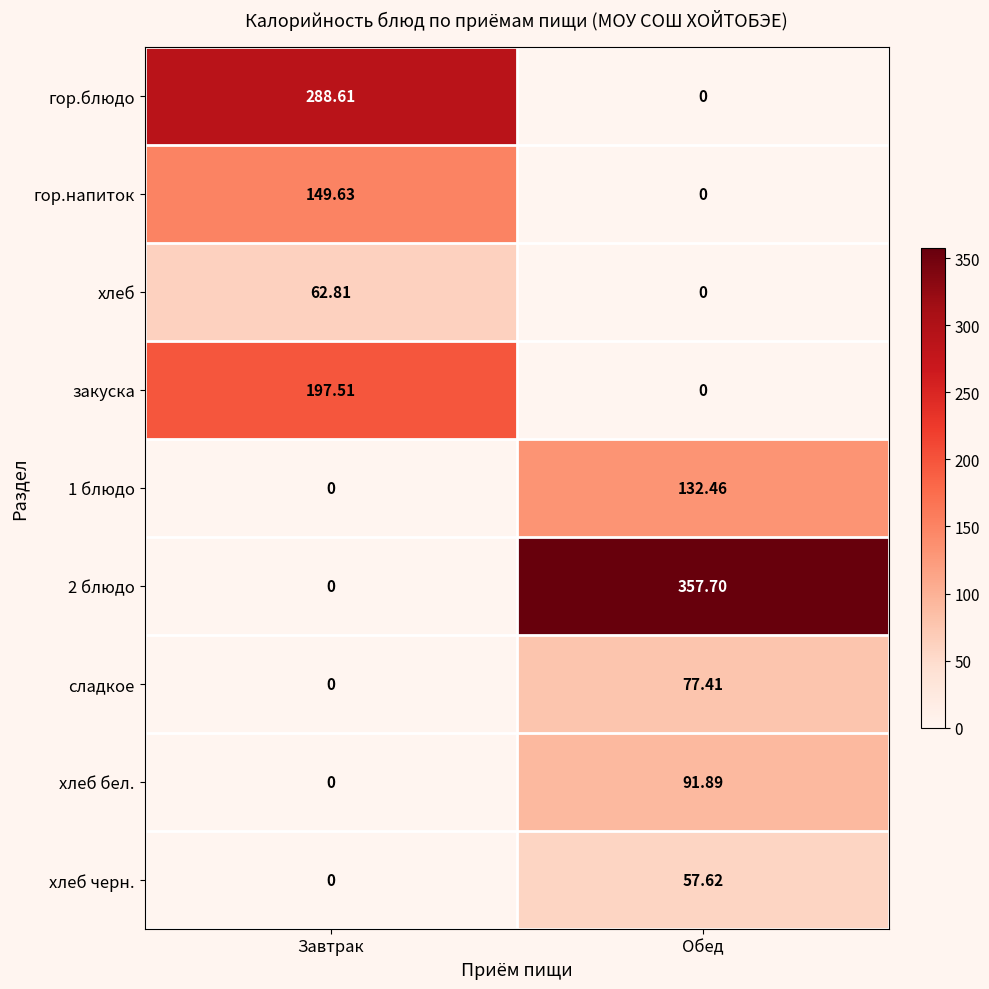

Which label corresponds to the largest value in the chart?

Обед